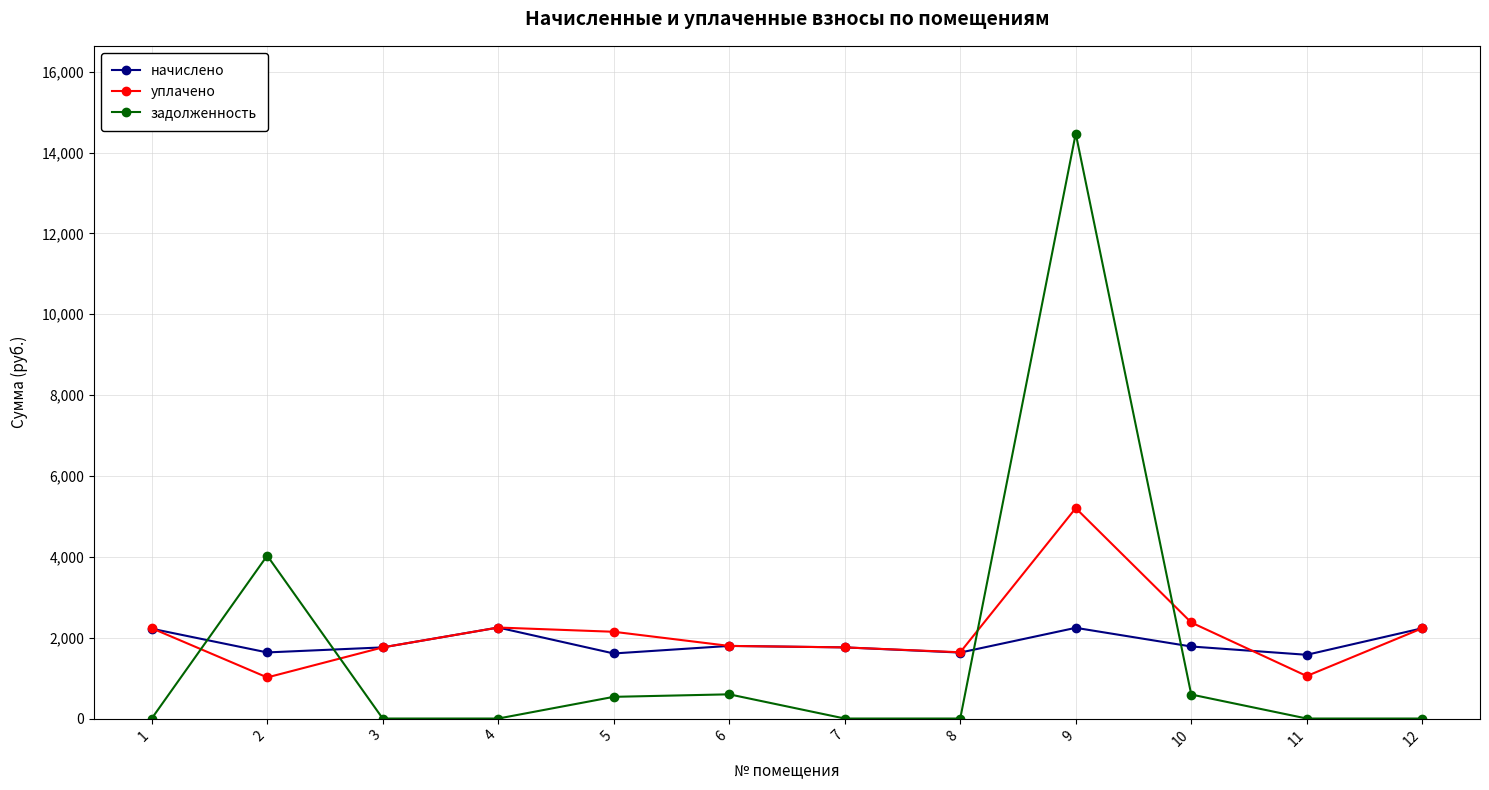

Rank the series by their maximum value, from highest to lowest.

задолженность, уплачено, начислено